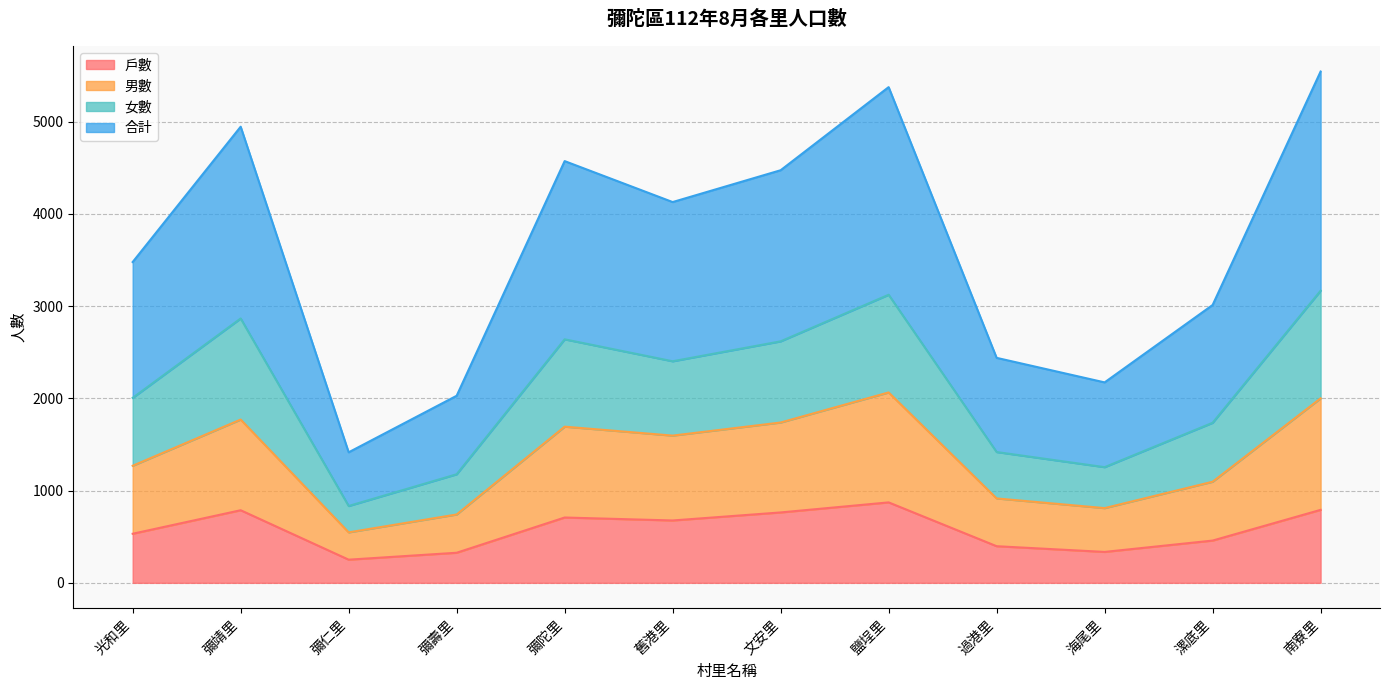

How many interior local peaks does the 男數 series have?

3